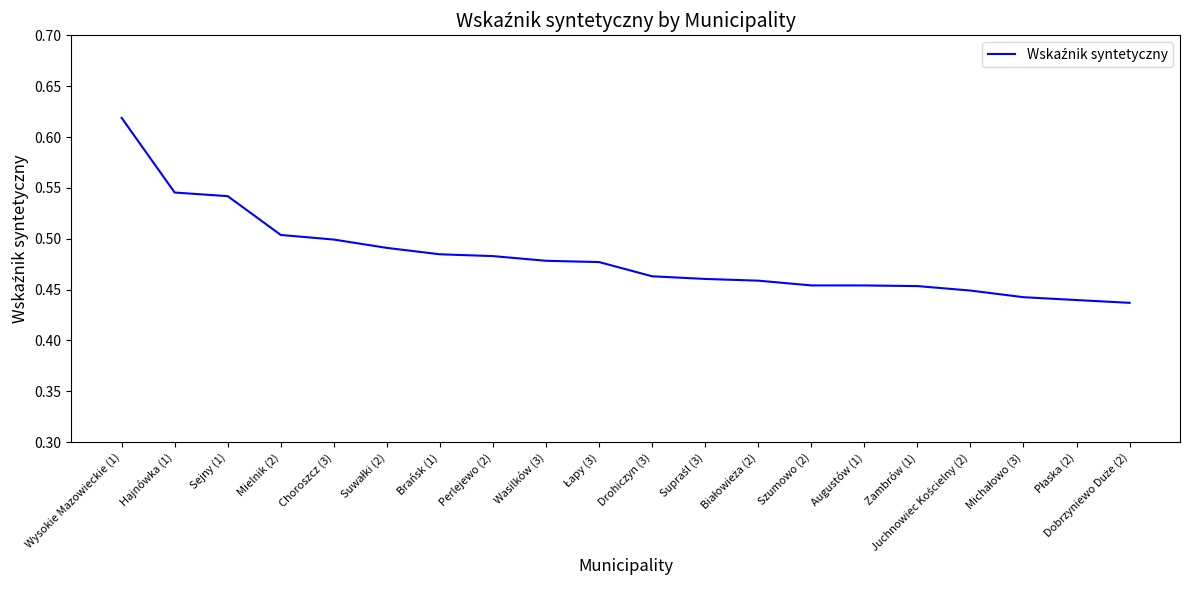

What position from the left is Hajnówka (1)?

2